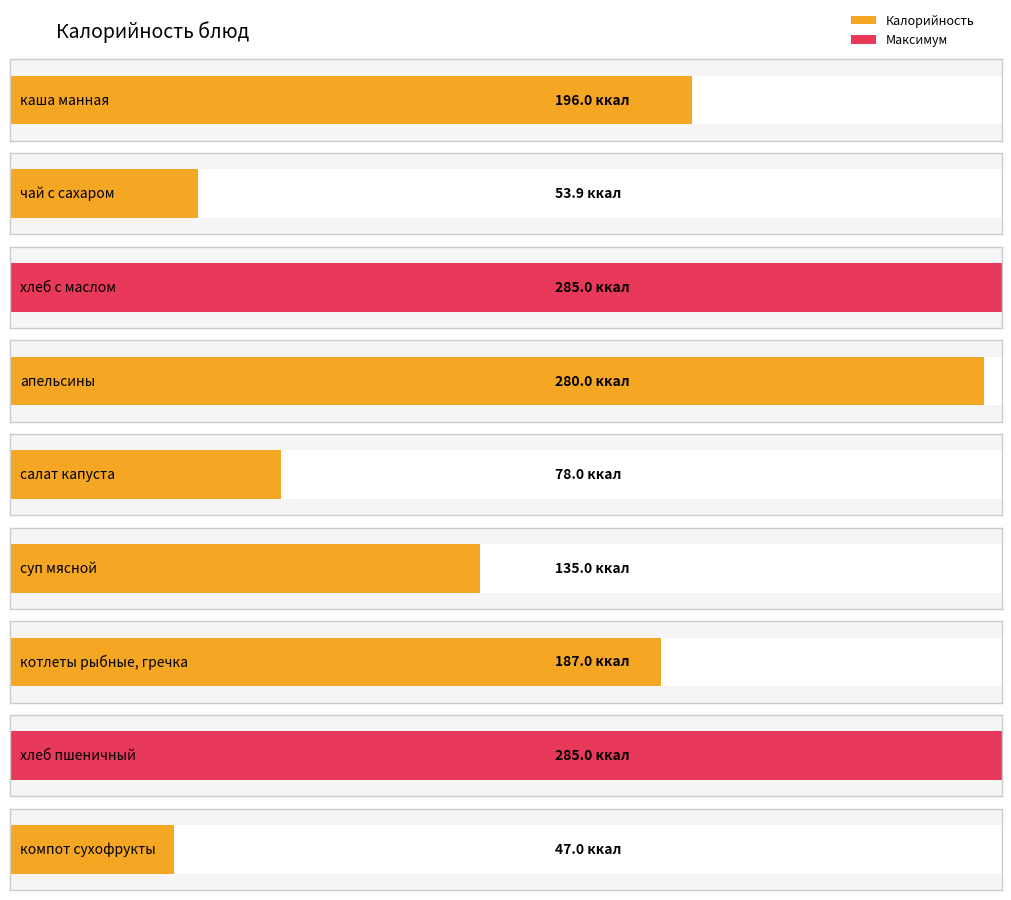

Does the chart contain stacked bars?

No